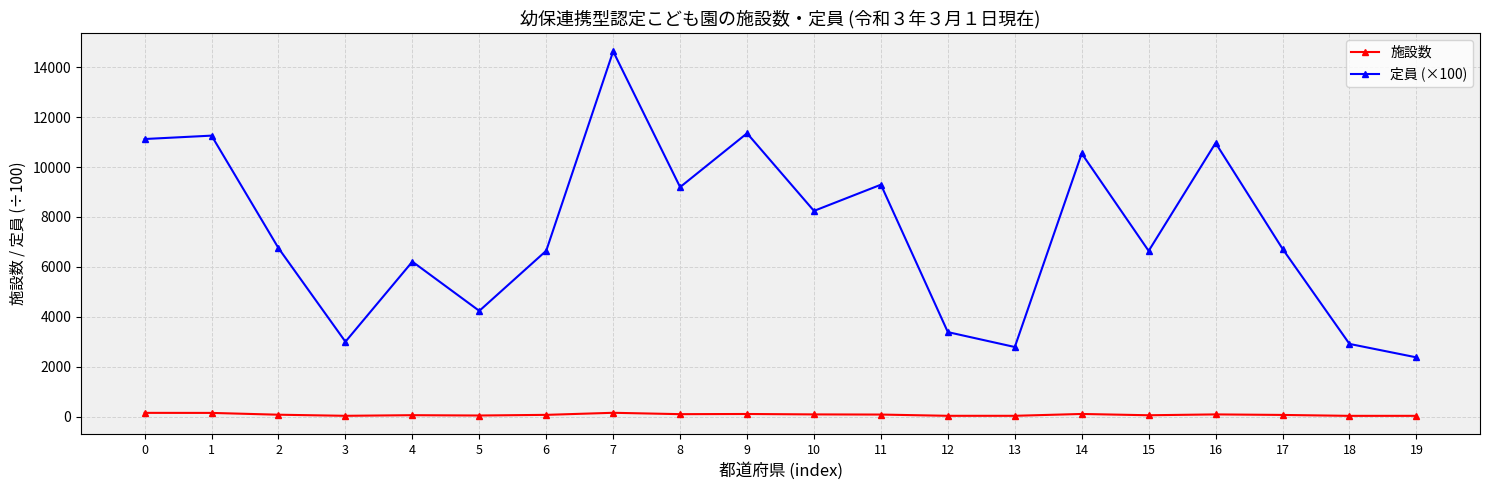

Which series has the largest total across all categories?

定員 (×100)